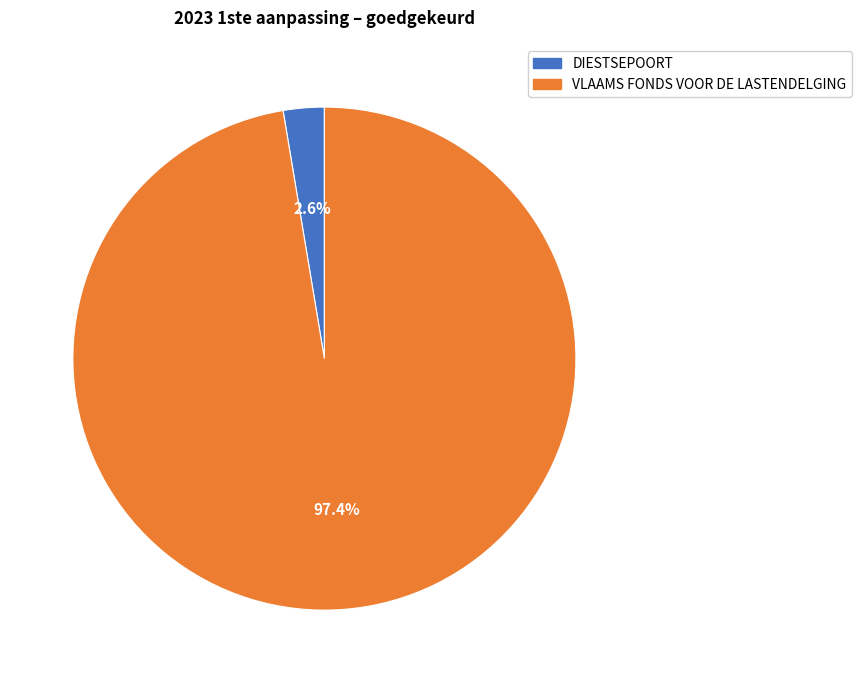

Do DIESTSEPOORT and VLAAMS FONDS VOOR DE LASTENDELGING together represent more than half of the pie?

Yes